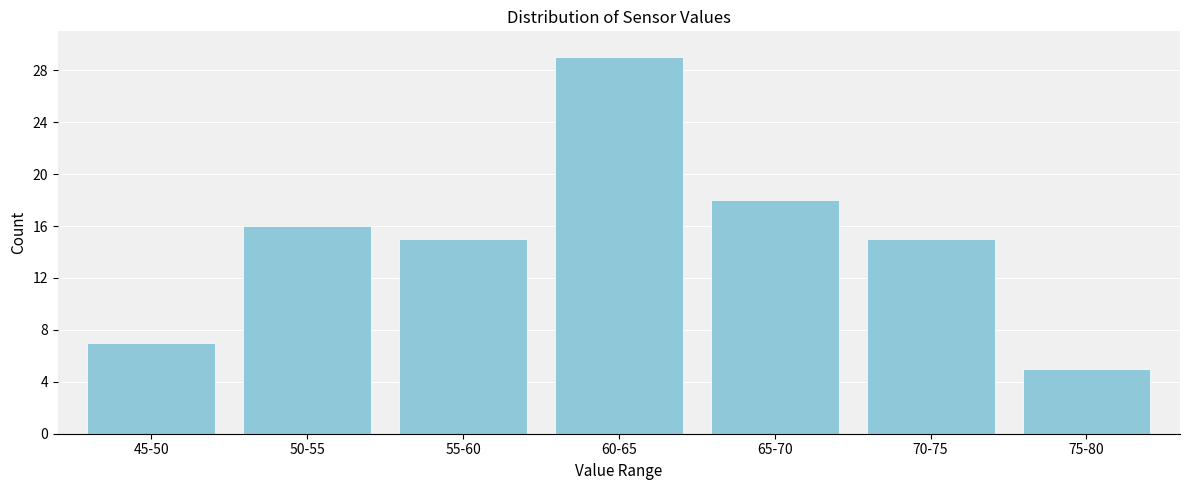

Reading right to left, what are all the values shown in this chart?

75-80=5	70-75=15	65-70=18	60-65=29	55-60=15	50-55=16	45-50=7